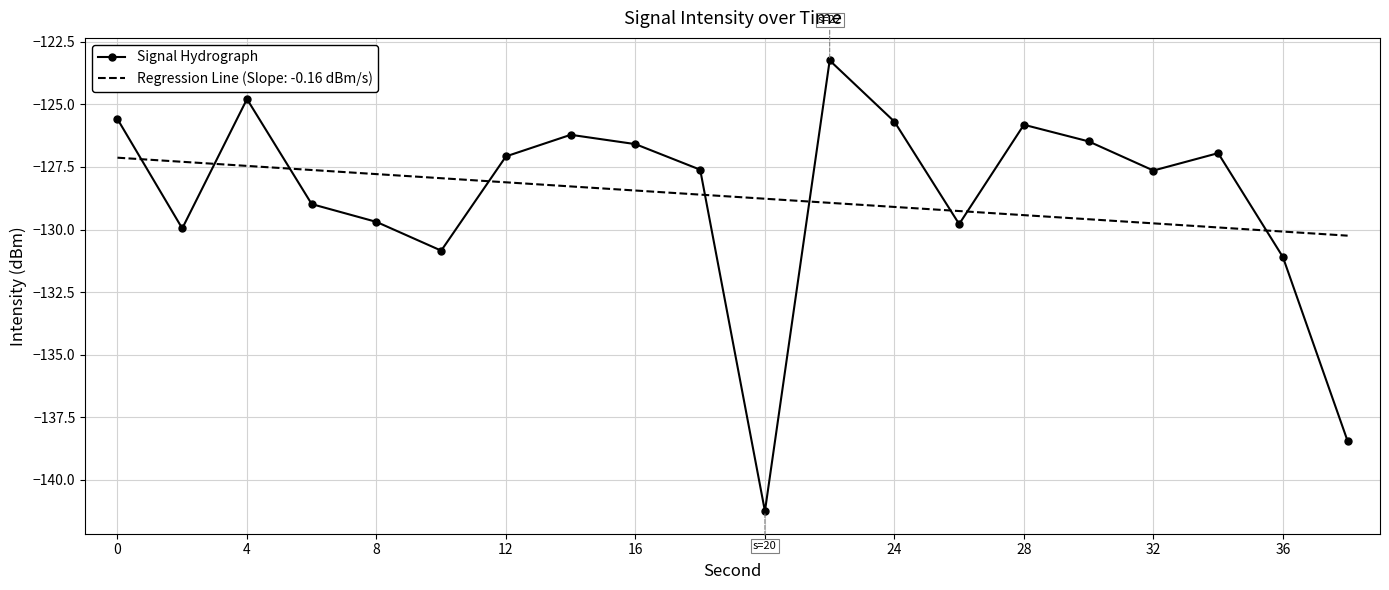

How many series are shown in this chart?

2